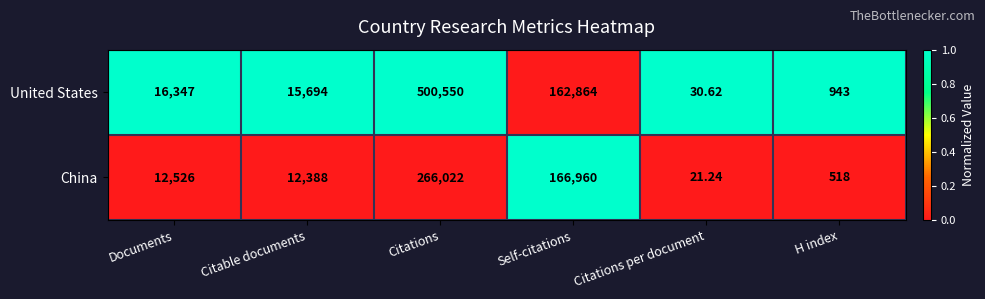

Which series has the largest range (max minus min)?

United States